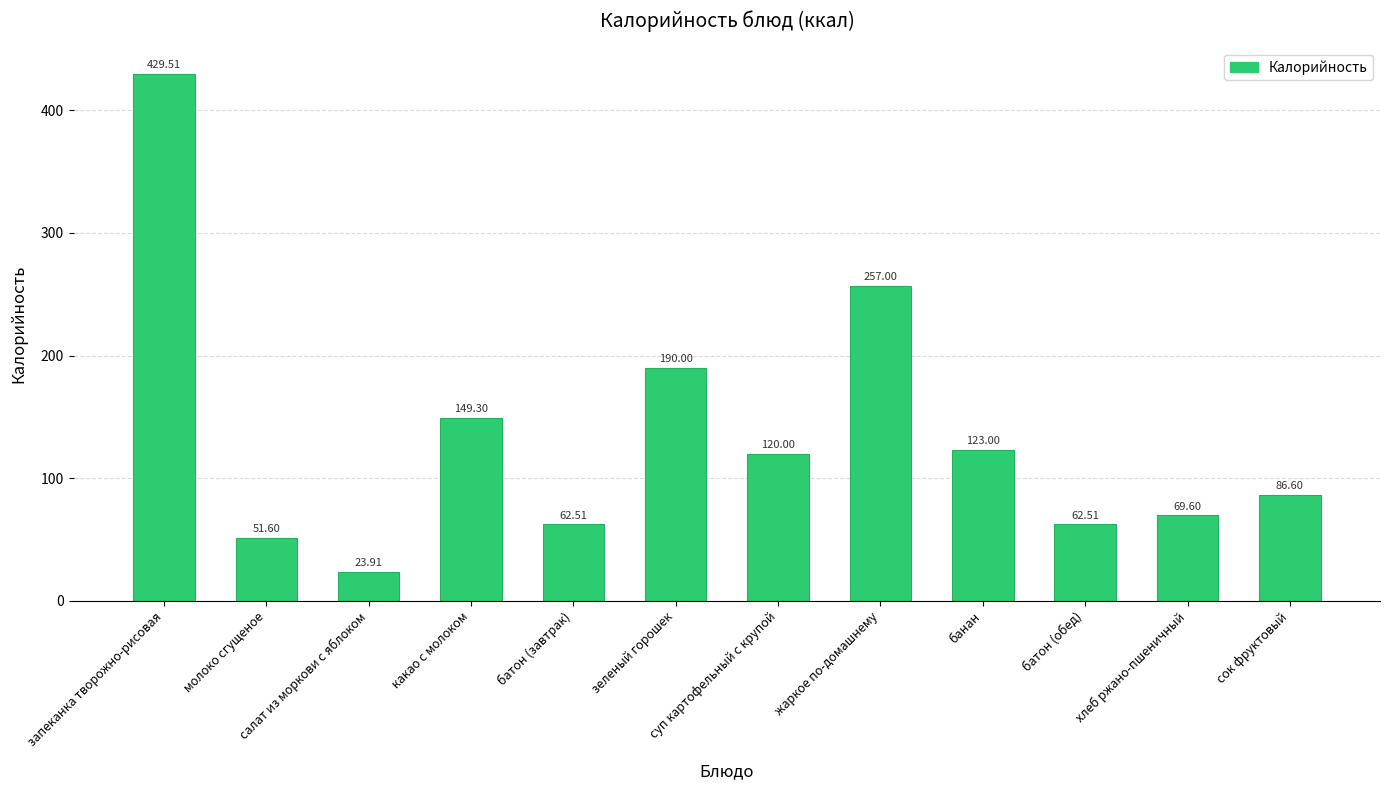

What is the smallest value displayed?

23.9